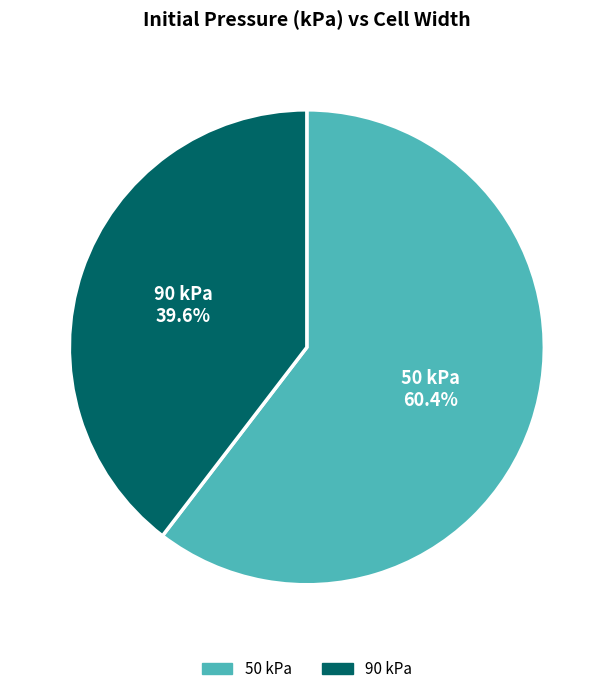

To the nearest percent, what is the combined percentage of 90 and 50?

100%